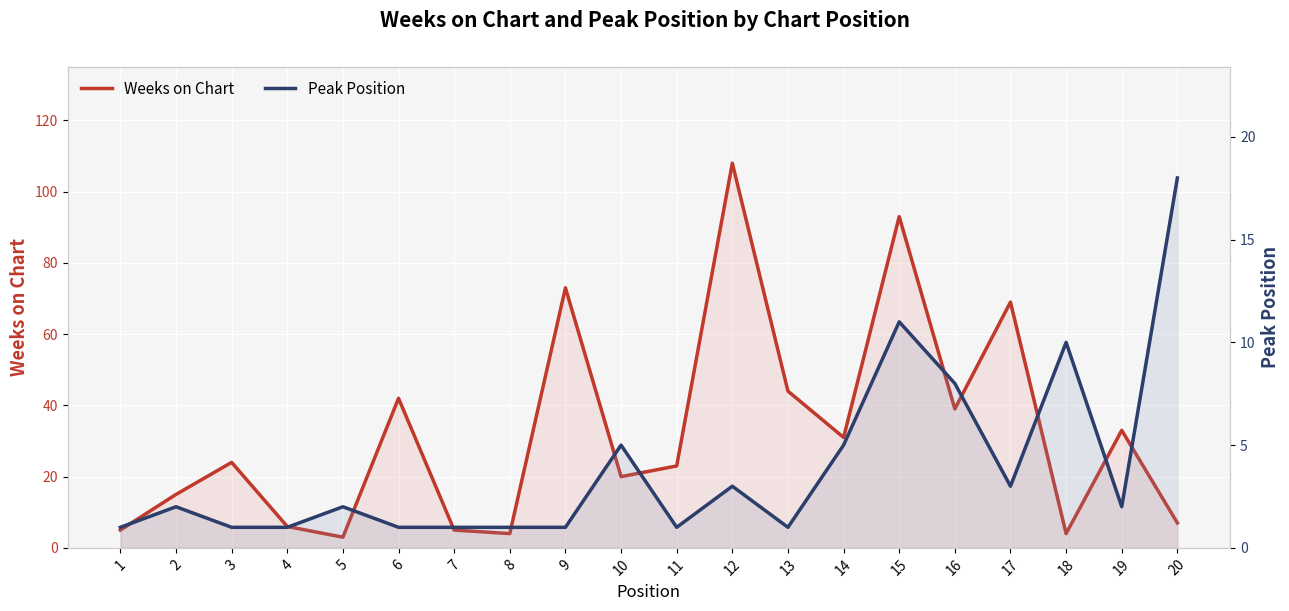

Rank the series by their average value, from lowest to highest.

Peak Position, Weeks on Chart